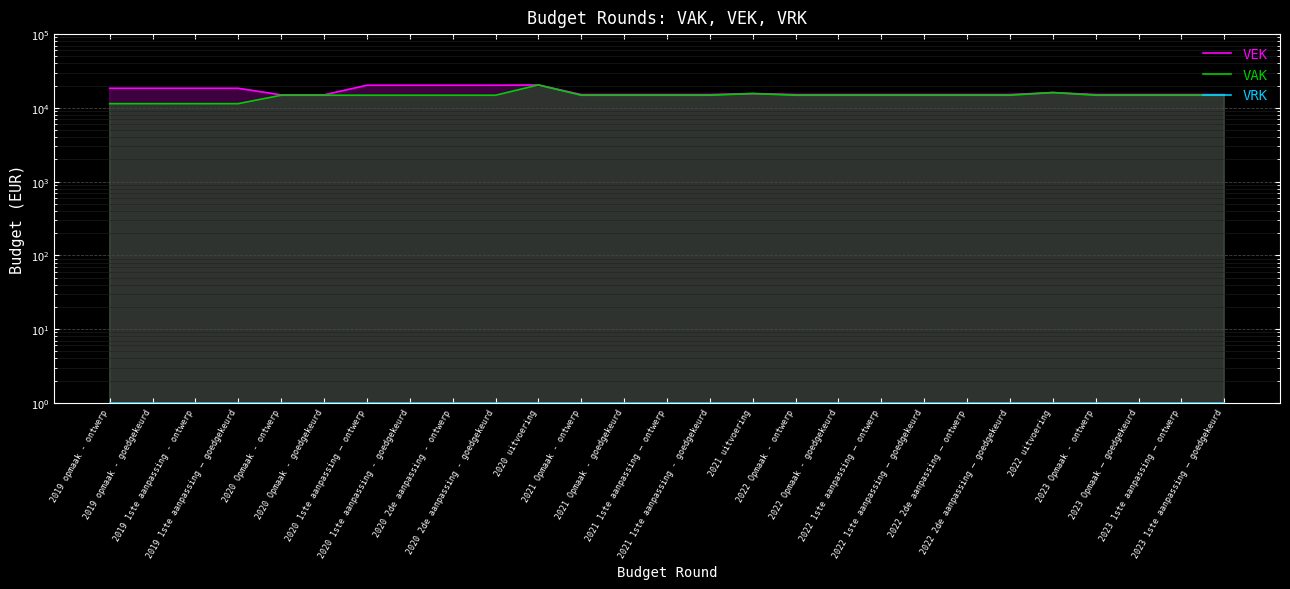

What is the value of the VEK point at the 21st from the left?

15134